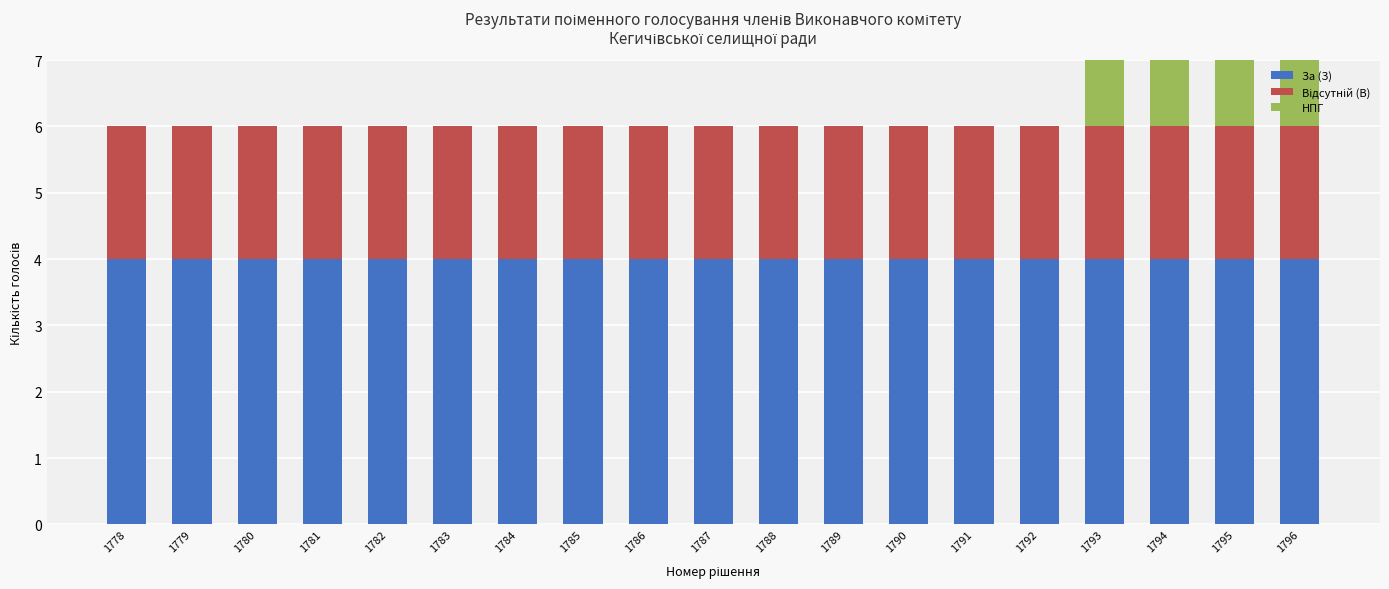

Is it true that За (З) equals 4 at 1794?

True